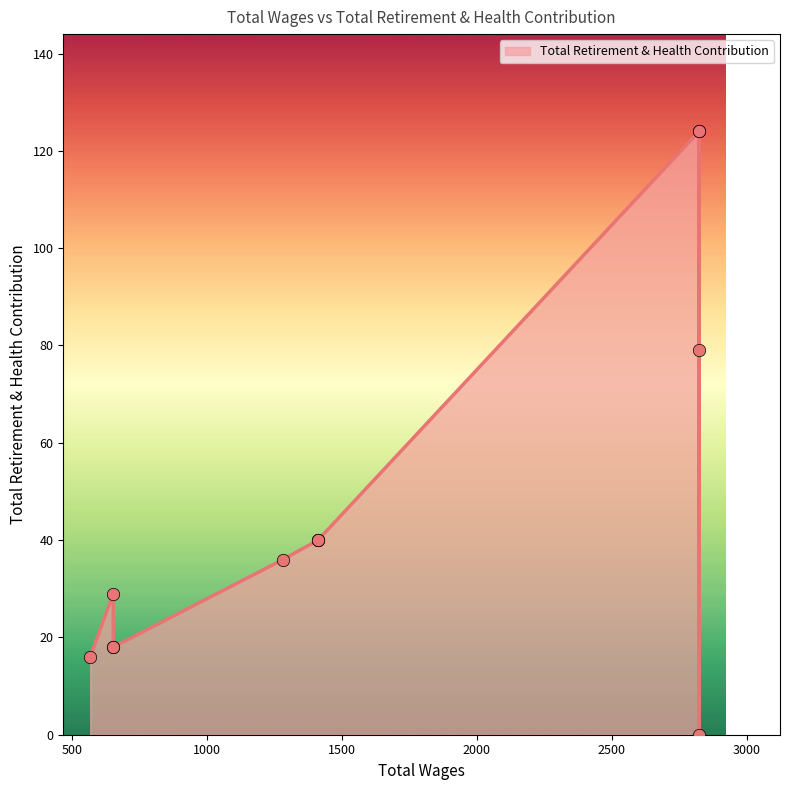

What is the ratio of the value at 2823.0 to the value at 2823.0?

0.6